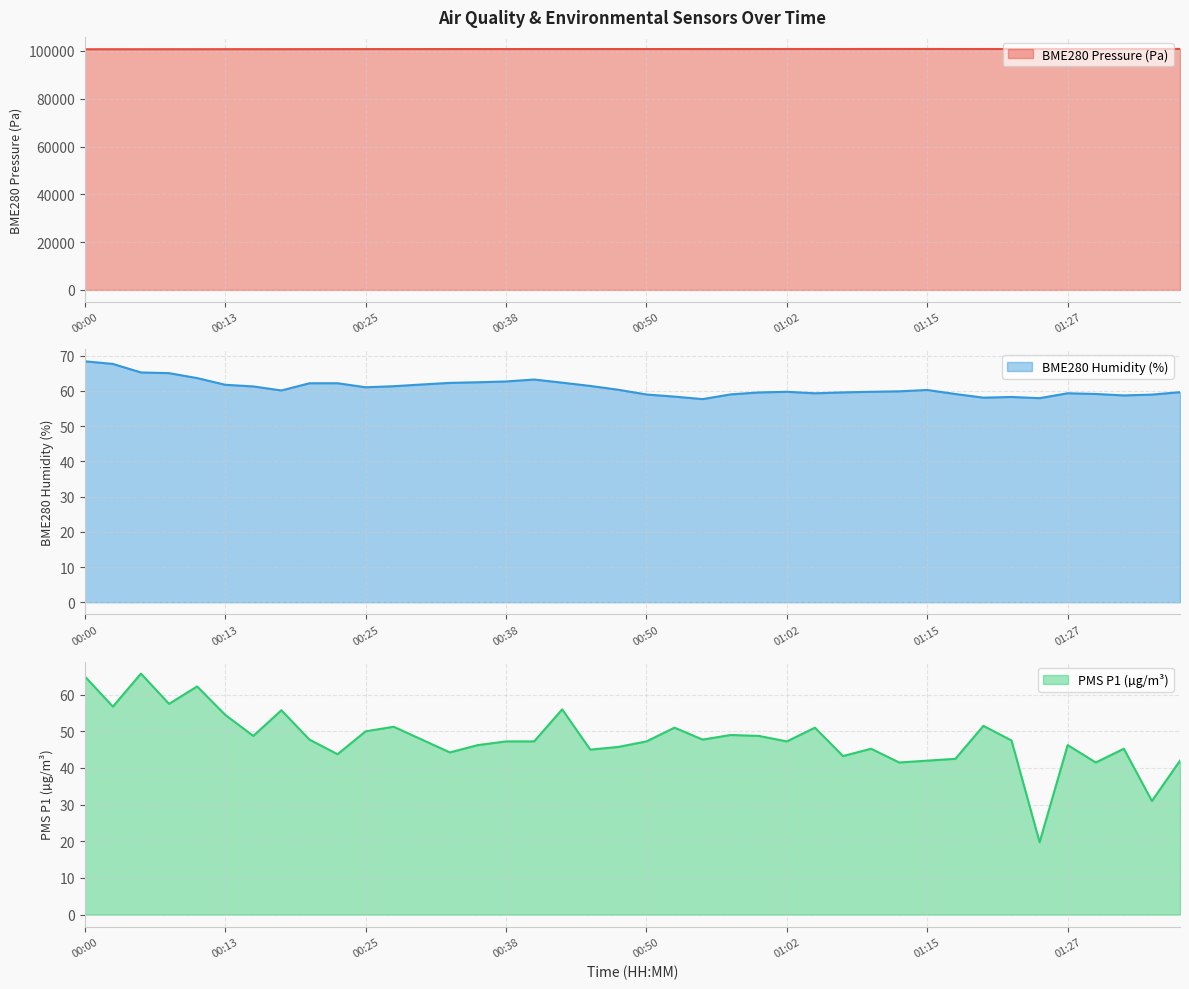

In BME280_humidity, how many points are lower than both neighbors (excluding endpoints)?

7